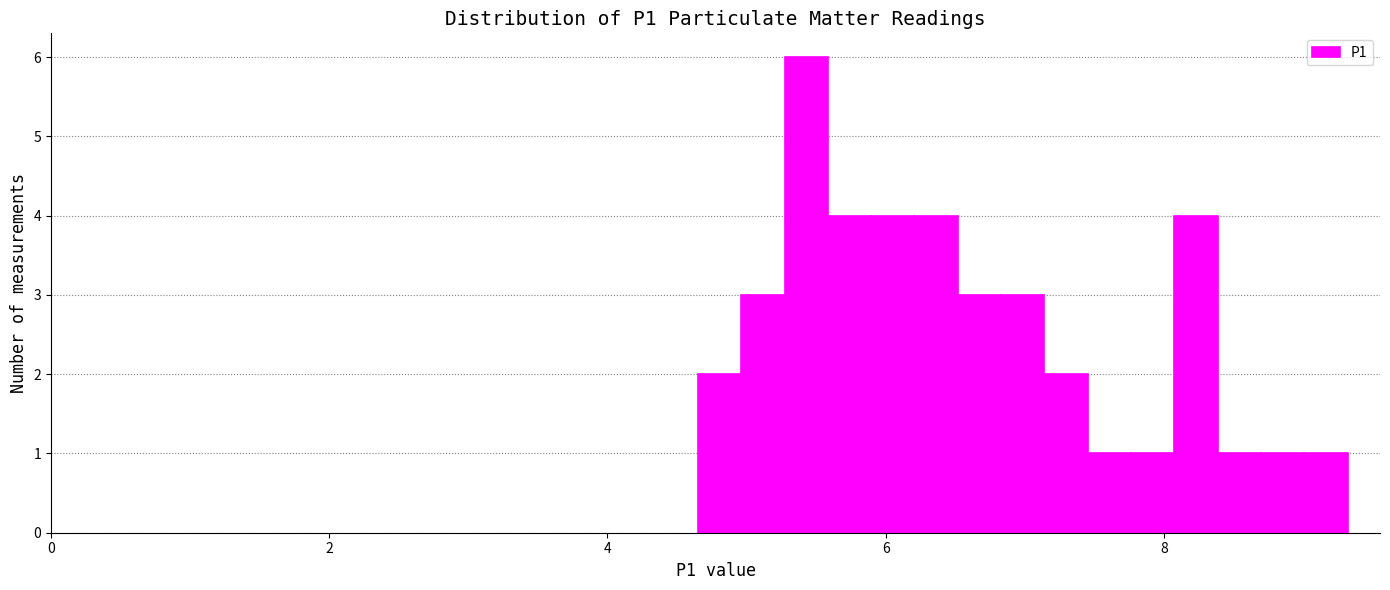

Around what value on the x-axis is the tallest bar? Give the approximate position of its centre, as read against the axis.

5.4